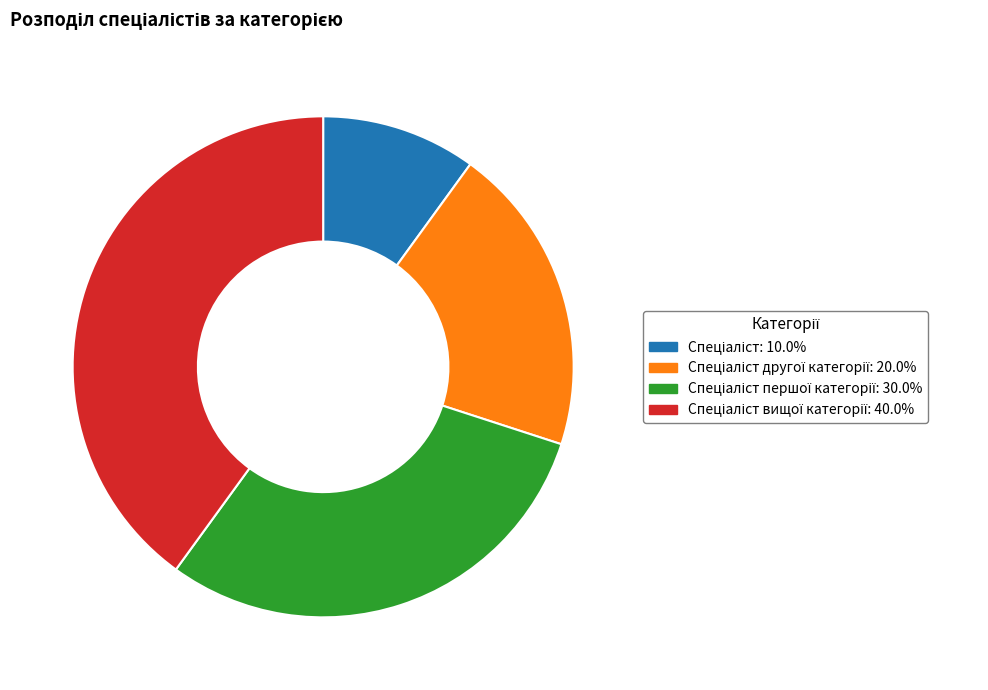

Count the number of slices in the pie.

4